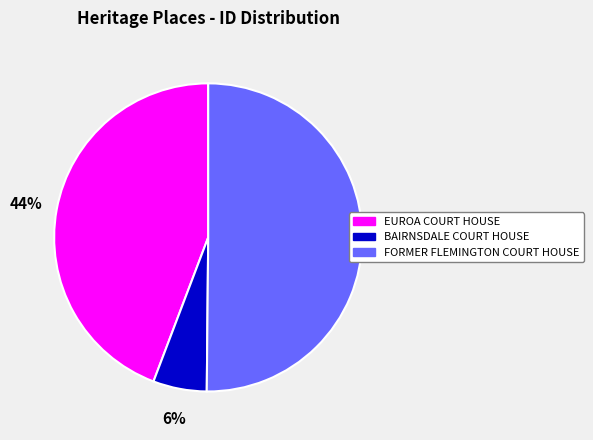

To the nearest percent, what is the average slice percentage?

33%